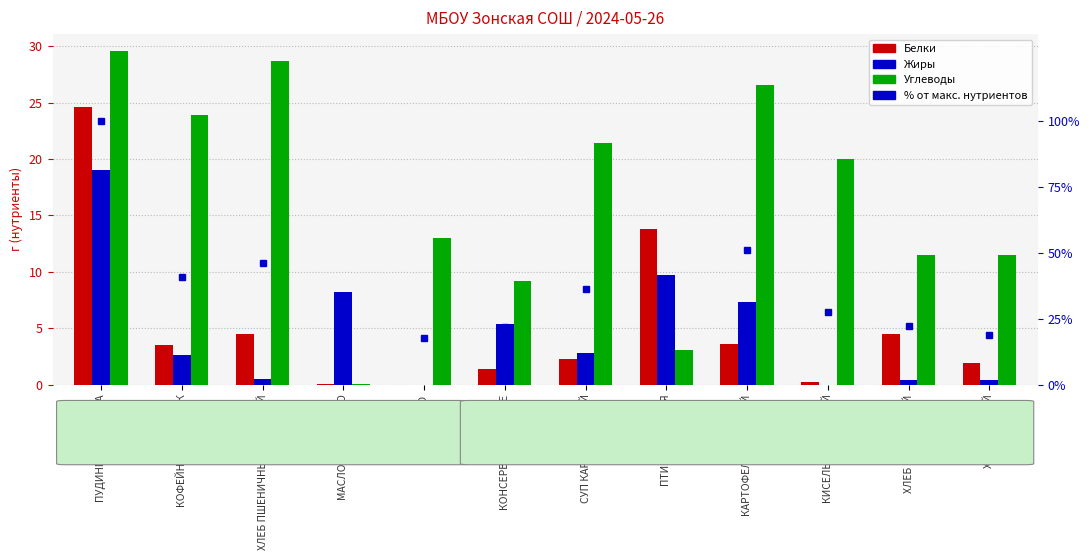

What is the total value across all series at КАРТОФЕЛЬ ОТВАРНОЙ?

88.7